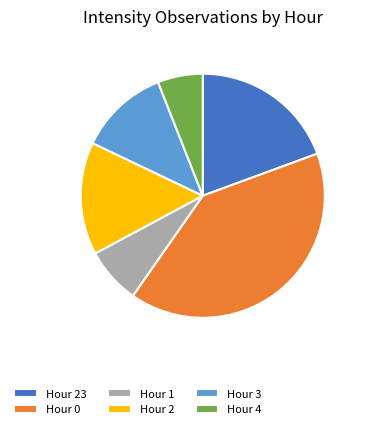

Count the number of slices in the pie.

6